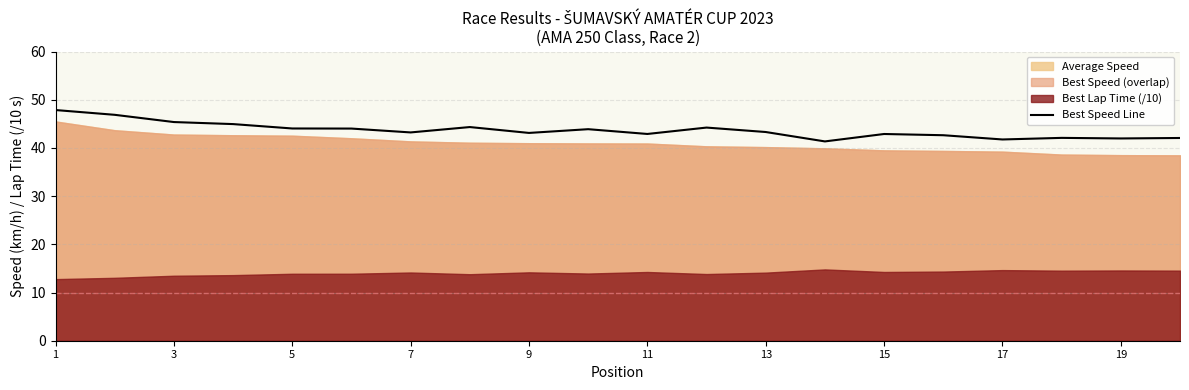

True or false: Best Speed Line has a value of 45.4 at 3.

True